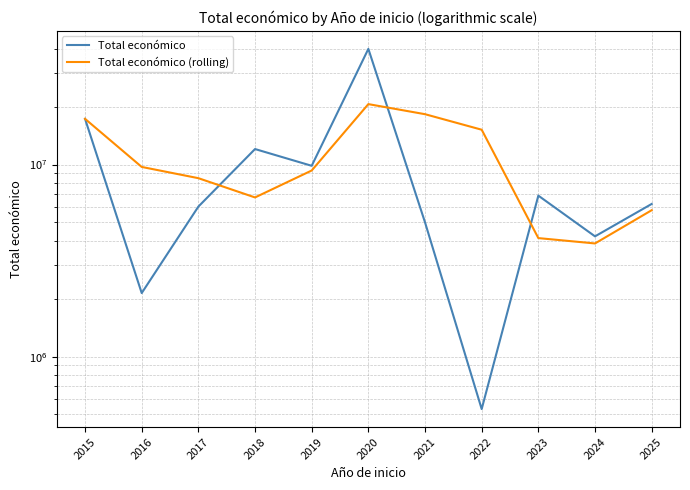

At which category does Total económico (rolling) reach its first local valley?

2018